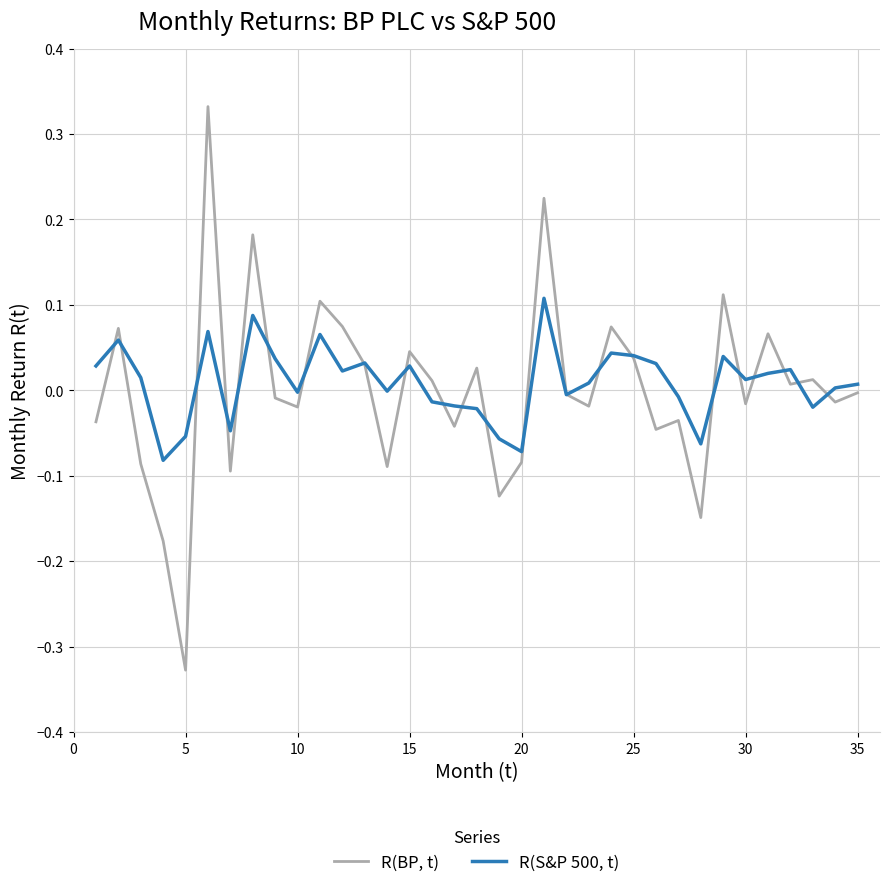

Count the number of data series in this chart.

2